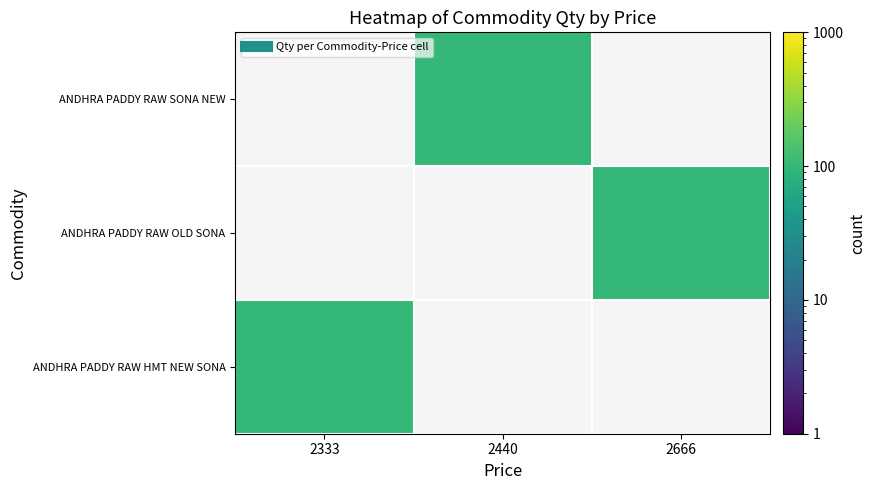

List the series in order of their peak value, lowest first.

ANDHRA PADDY RAW SONA NEW, ANDHRA PADDY RAW OLD SONA, ANDHRA PADDY RAW HMT NEW SONA